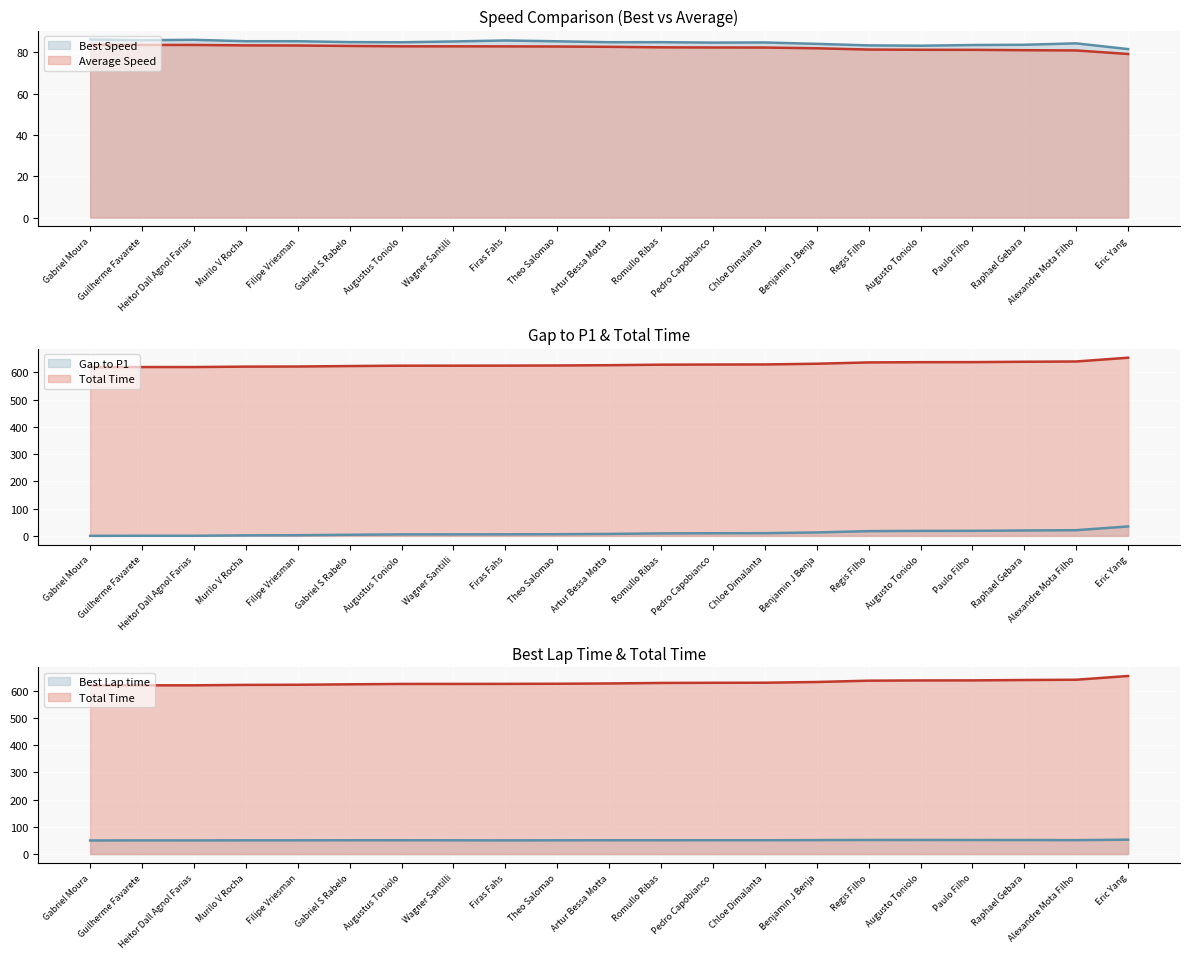

Reading right to left, list all the values displayed in this chart.

Best Lap time: Eric Yang=52.9	Alexandre Mota Filho=51.2	Raphael Gebara=51.6	Paulo Filho=51.7	Augusto Toniolo=51.9	Regis Filho=51.8	Benjamin J Benja=51.3	Chloe Dimalanta=50.9	Pedro Capobianco=51.0	Romullo Ribas=50.8	Artur Bessa Motta=50.9	Theo Salomao=50.6	Firas Fahs=50.4	Wagner Santilli=50.6	Augustus Toniolo=50.9	Gabriel S Rabelo=50.8	Filipe Vriesman=50.6	Murilo V Rocha=50.6	Heitor Dall Agnol Farias=50.2	Guilherme Favarete=50.3	Gabriel Moura=50.1
Best Speed: Eric Yang=81.6	Alexandre Mota Filho=84.4	Raphael Gebara=83.7	Paulo Filho=83.6	Augusto Toniolo=83.2	Regis Filho=83.4	Benjamin J Benja=84.1	Chloe Dimalanta=84.8	Pedro Capobianco=84.8	Romullo Ribas=85.0	Artur Bessa Motta=85.0	Theo Salomao=85.4	Firas Fahs=85.8	Wagner Santilli=85.3	Augustus Toniolo=84.9	Gabriel S Rabelo=85.0	Filipe Vriesman=85.4	Murilo V Rocha=85.4	Heitor Dall Agnol Farias=86.1	Guilherme Favarete=85.9	Gabriel Moura=86.3
Average Speed: Eric Yang=79.2	Alexandre Mota Filho=81.0	Raphael Gebara=81.1	Paulo Filho=81.3	Augusto Toniolo=81.3	Regis Filho=81.4	Benjamin J Benja=82.0	Chloe Dimalanta=82.4	Pedro Capobianco=82.4	Romullo Ribas=82.5	Artur Bessa Motta=82.7	Theo Salomao=82.9	Firas Fahs=82.9	Wagner Santilli=82.9	Augustus Toniolo=83.0	Gabriel S Rabelo=83.1	Filipe Vriesman=83.4	Murilo V Rocha=83.4	Heitor Dall Agnol Farias=83.6	Guilherme Favarete=83.6	Gabriel Moura=83.7
Gap to P1: Eric Yang=34.5	Alexandre Mota Filho=20.7	Raphael Gebara=19.7	Paulo Filho=18.4	Augusto Toniolo=18.1	Regis Filho=17.3	Benjamin J Benja=12.5	Chloe Dimalanta=9.8	Pedro Capobianco=9.5	Romullo Ribas=9.0	Artur Bessa Motta=7.1	Theo Salomao=6.0	Firas Fahs=5.5	Wagner Santilli=5.3	Augustus Toniolo=5.3	Gabriel S Rabelo=3.9	Filipe Vriesman=2.2	Murilo V Rocha=1.8	Heitor Dall Agnol Farias=0.3	Guilherme Favarete=0.3	Gabriel Moura=0.0
Total Time: Eric Yang=654.1	Alexandre Mota Filho=640.3	Raphael Gebara=639.3	Paulo Filho=638.0	Augusto Toniolo=637.8	Regis Filho=636.9	Benjamin J Benja=632.1	Chloe Dimalanta=629.4	Pedro Capobianco=629.1	Romullo Ribas=628.6	Artur Bessa Motta=626.7	Theo Salomao=625.6	Firas Fahs=625.1	Wagner Santilli=625.0	Augustus Toniolo=624.9	Gabriel S Rabelo=623.6	Filipe Vriesman=621.9	Murilo V Rocha=621.4	Heitor Dall Agnol Farias=619.9	Guilherme Favarete=619.9	Gabriel Moura=619.6